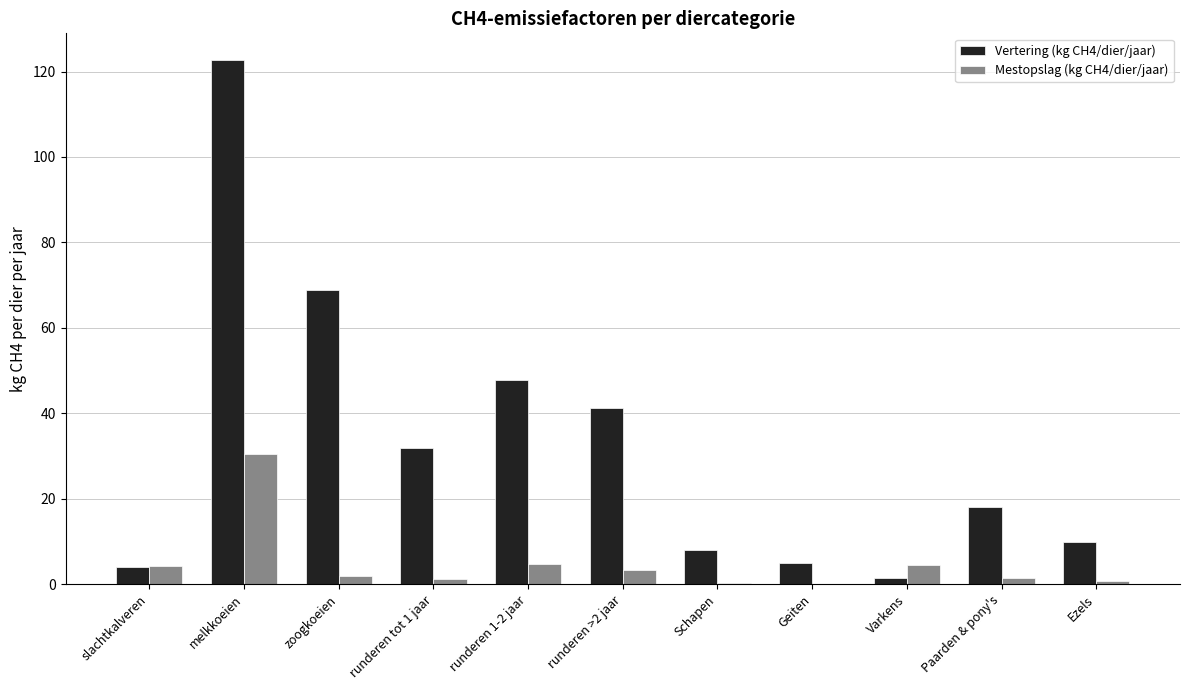

What is the greatest value displayed?

122.8